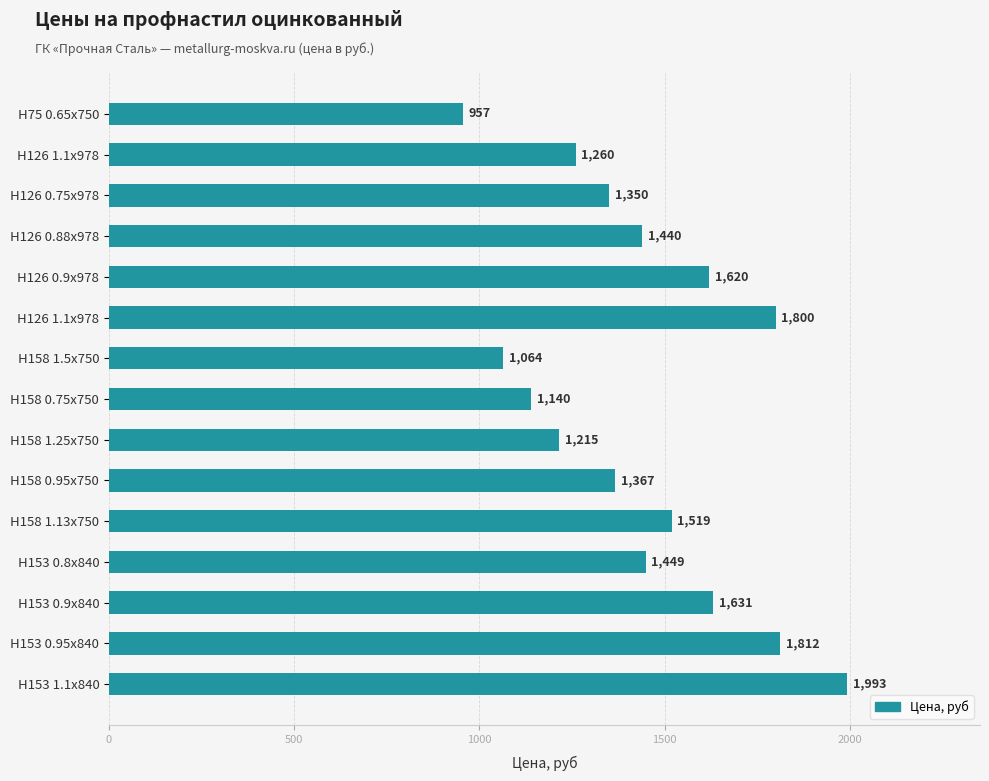

Is it true that the value at Н75 0.65x750 is 616?

False